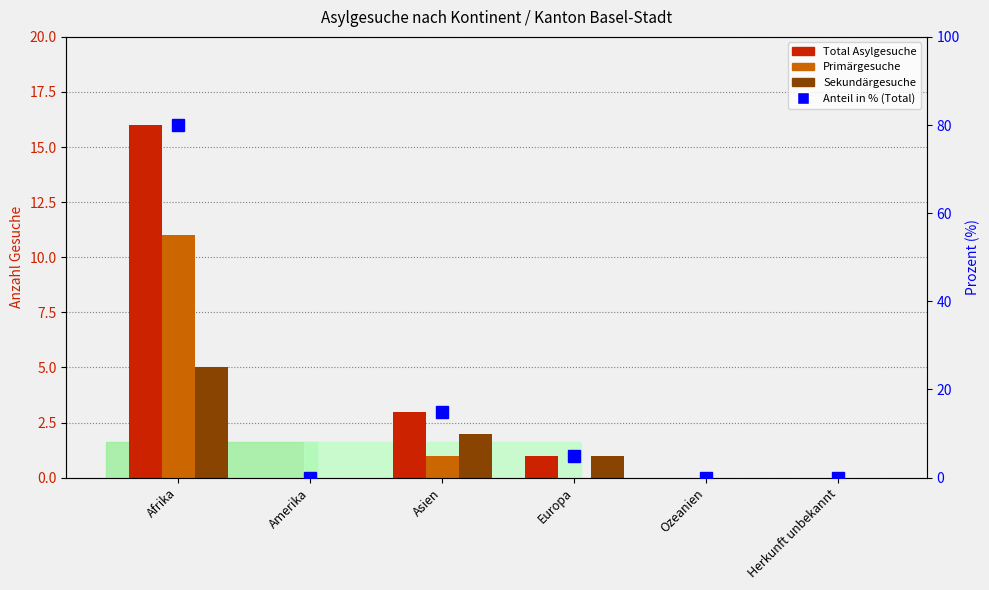

How many bars are there in total?

24